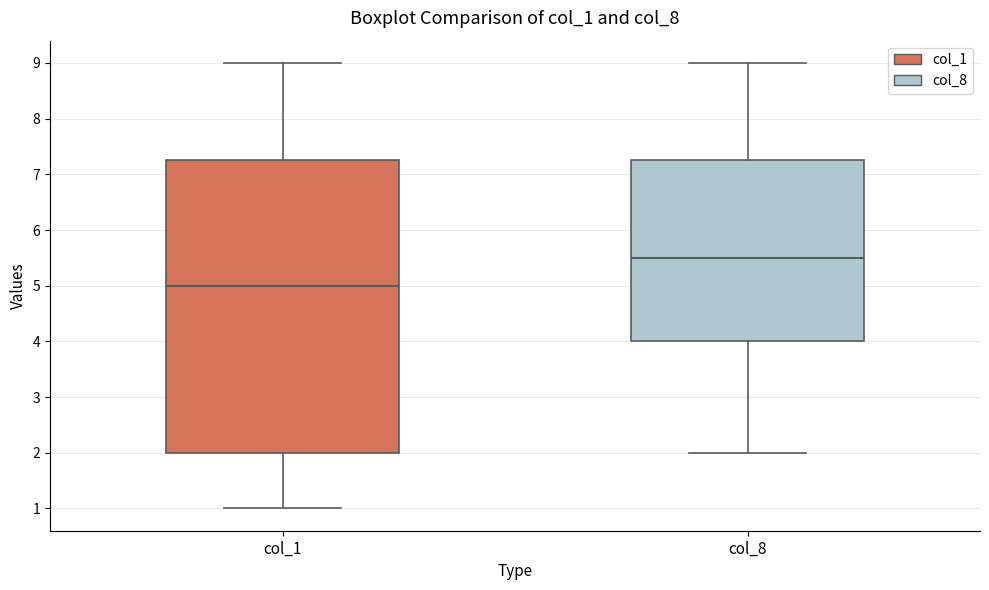

Reading left to right, transcribe this box plot: for each box, give where its median line is, the range the box spans, and where its two whiskers end, as read against the y-axis. The values are not printed on the chart, so give them approximately, as read against the axis.

col_1: median 5.0, box 2.0 to 7.3, whiskers 1.0 to 9.0
col_8: median 5.5, box 4.0 to 7.3, whiskers 2.0 to 9.0